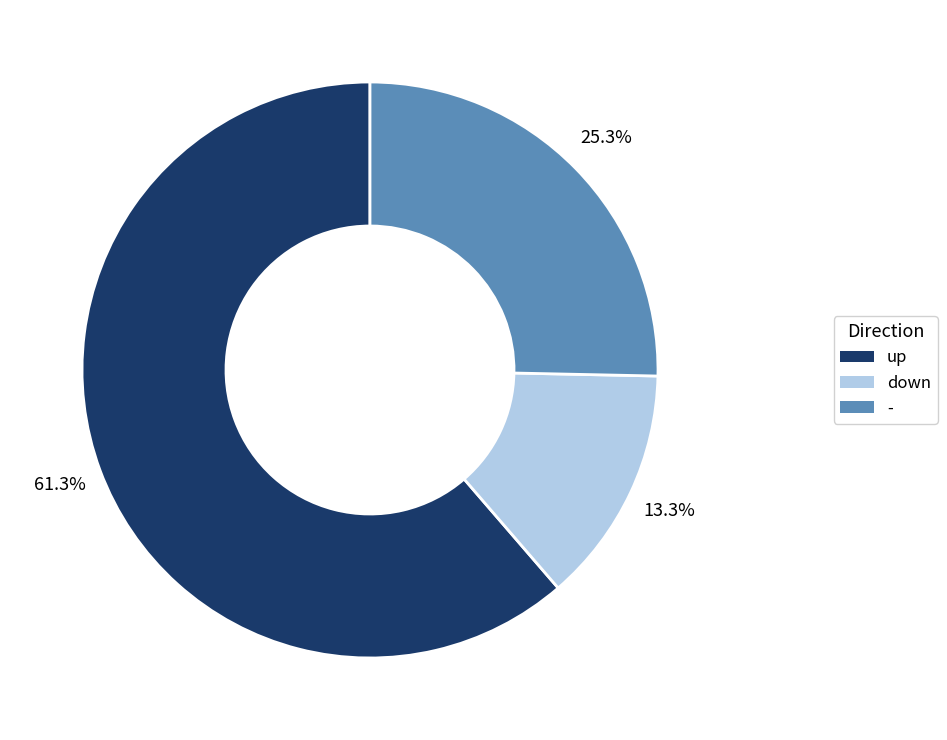

The up slice represents 51% of the pie. True or false?

False